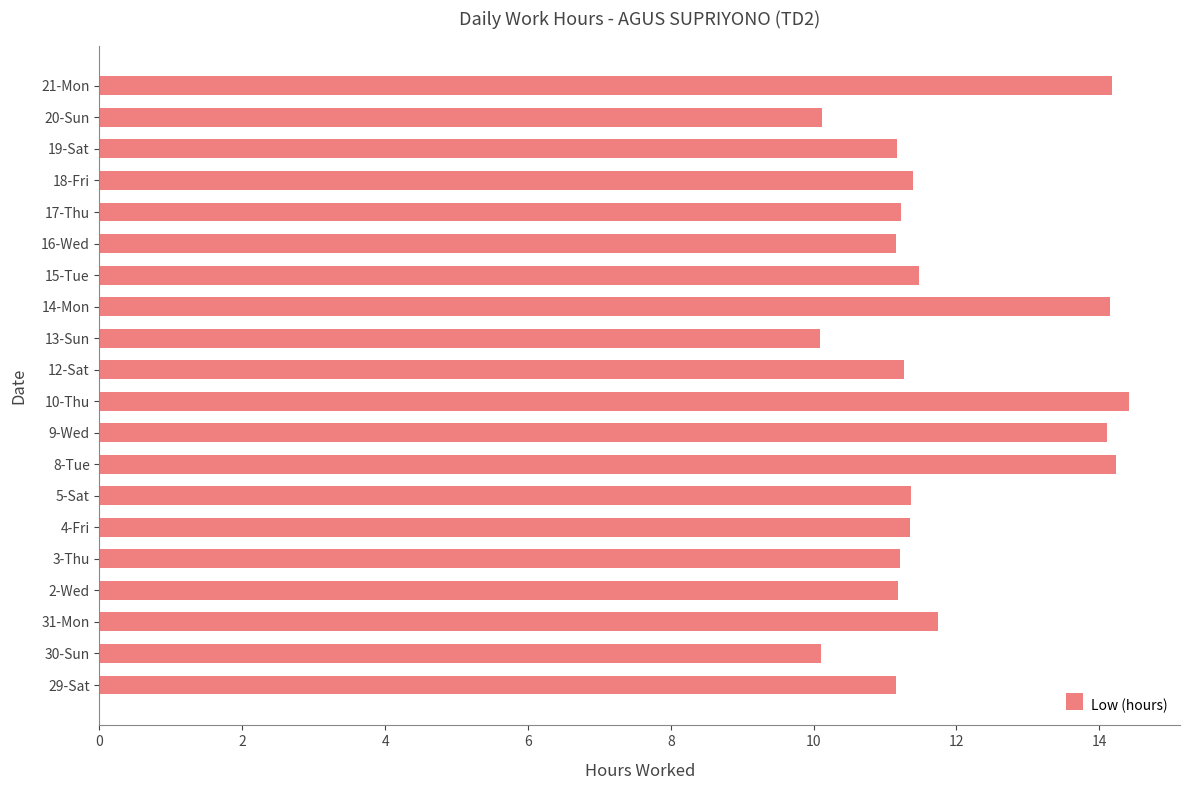

Which category has the highest value across all series?

10-Thu